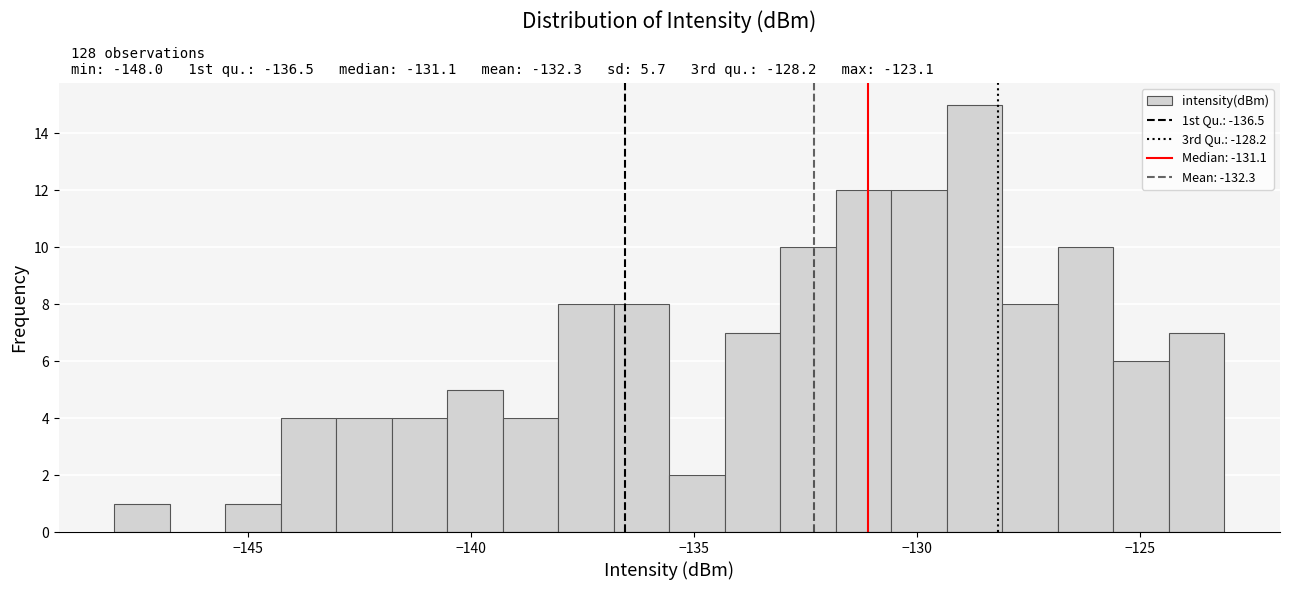

Read against the x-axis, roughly where is the centre of the tallest bar?

-128.5